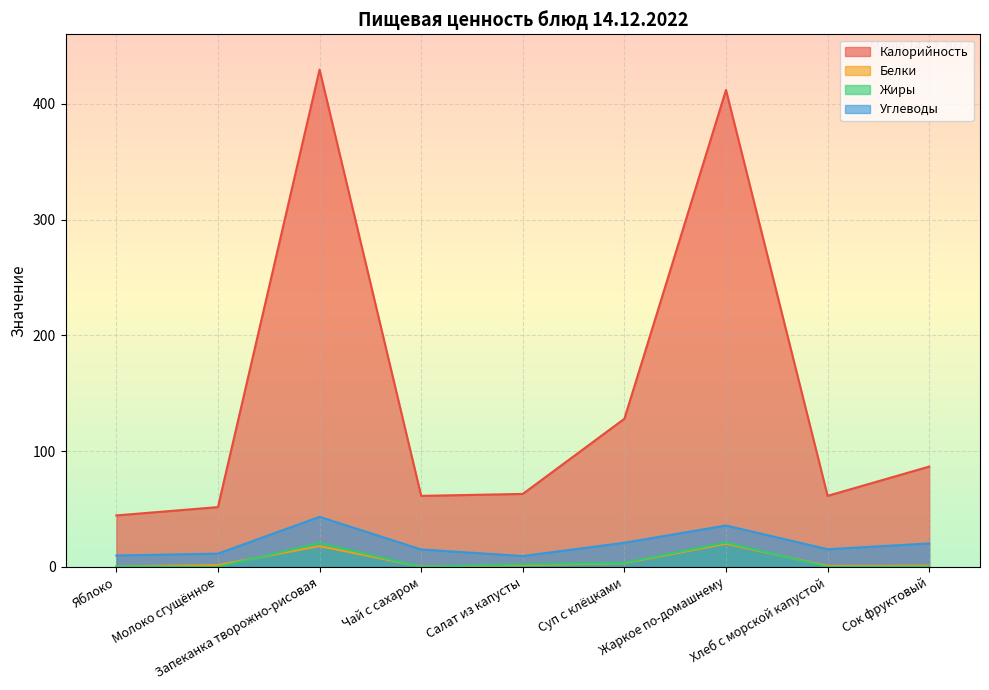

Is the value of Белки at Жаркое по-домашнему greater than the value of Жиры at Сок фруктовый?

Yes